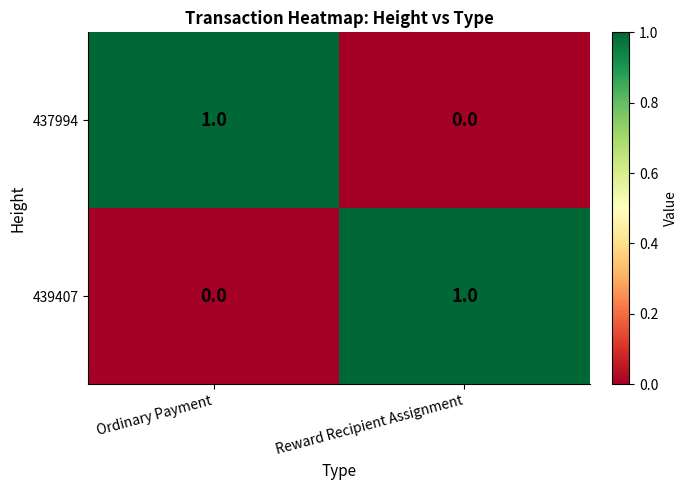

At which label is 437994 closest to 0?

Reward Recipient Assignment